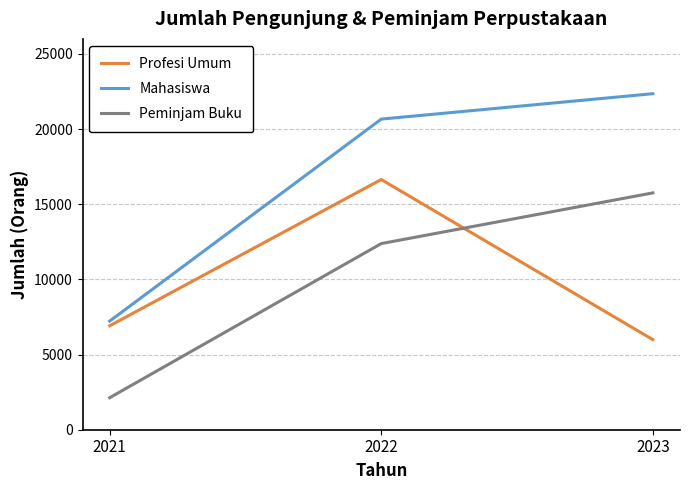

List the series in order of their peak value, lowest first.

Peminjam Buku, Profesi Umum, Mahasiswa